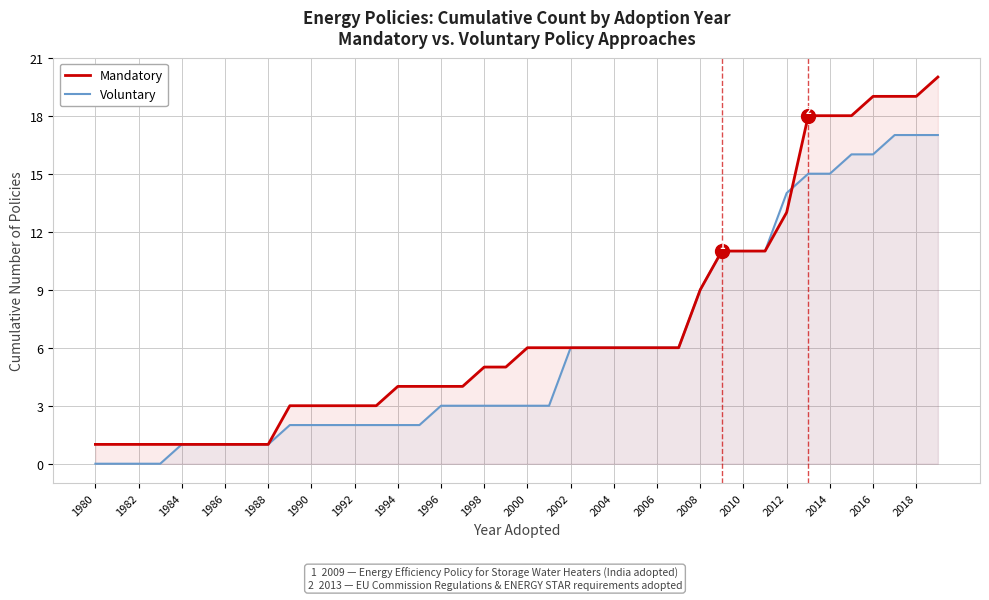

What is the difference between the Mandatory values at 2006 and 1994?

2